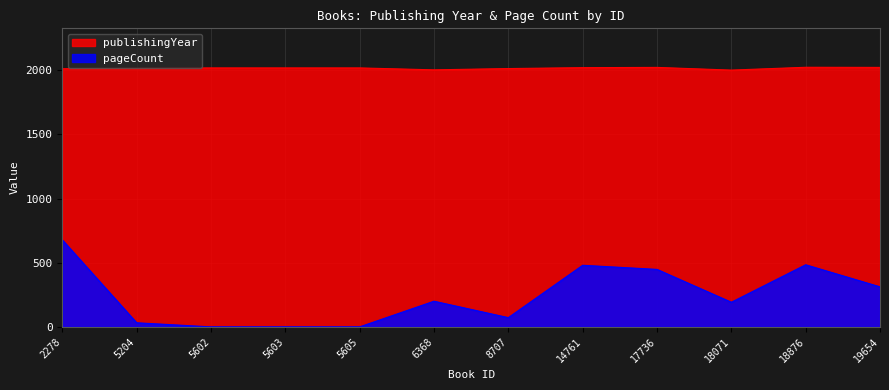

What is the difference between the maximum and second lowest values in the pageCount series?

678